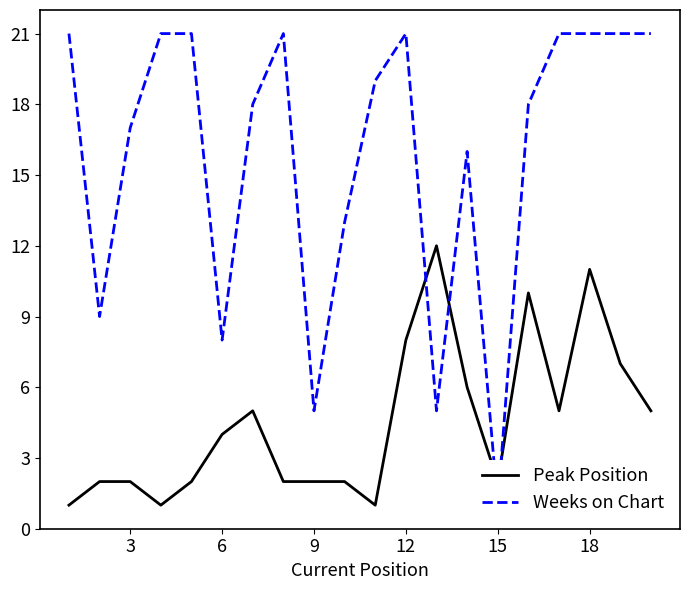

Is it true that Peak Position equals 3 at 15?

False